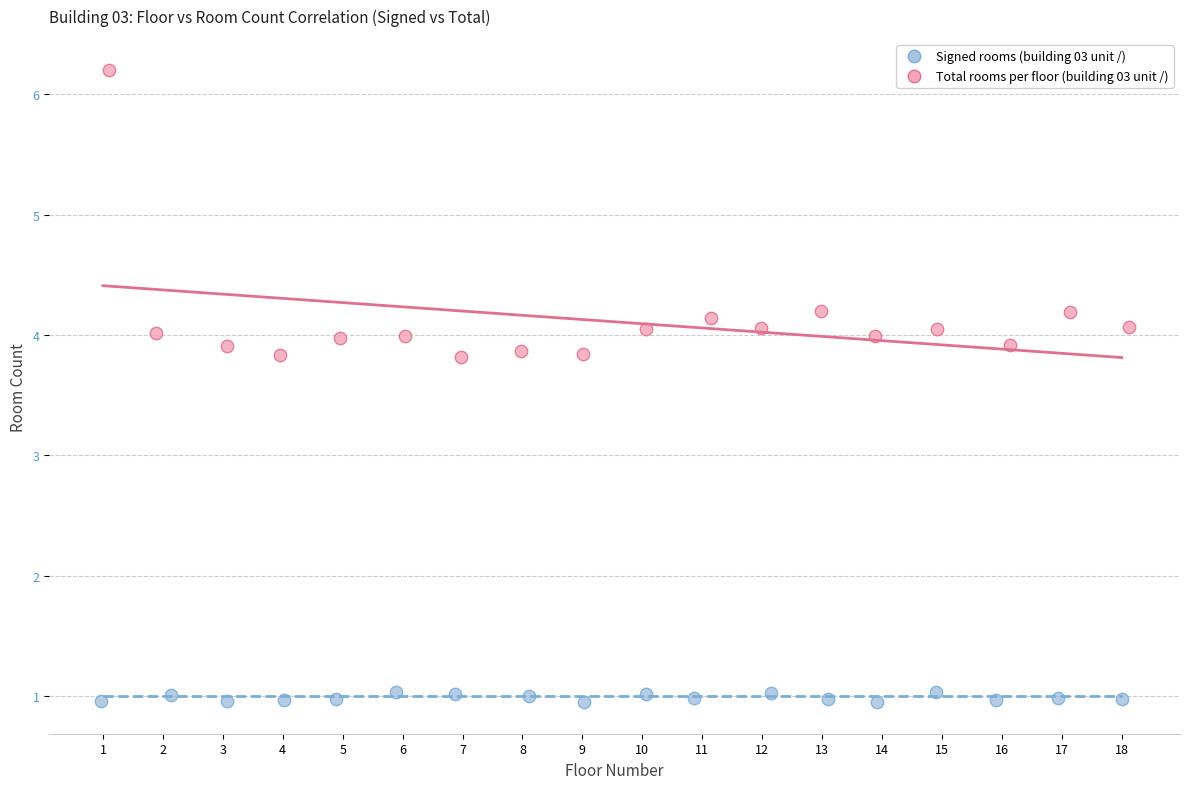

Which series reaches the maximum Y coordinate?

Total rooms per floor (building 03 unit /)